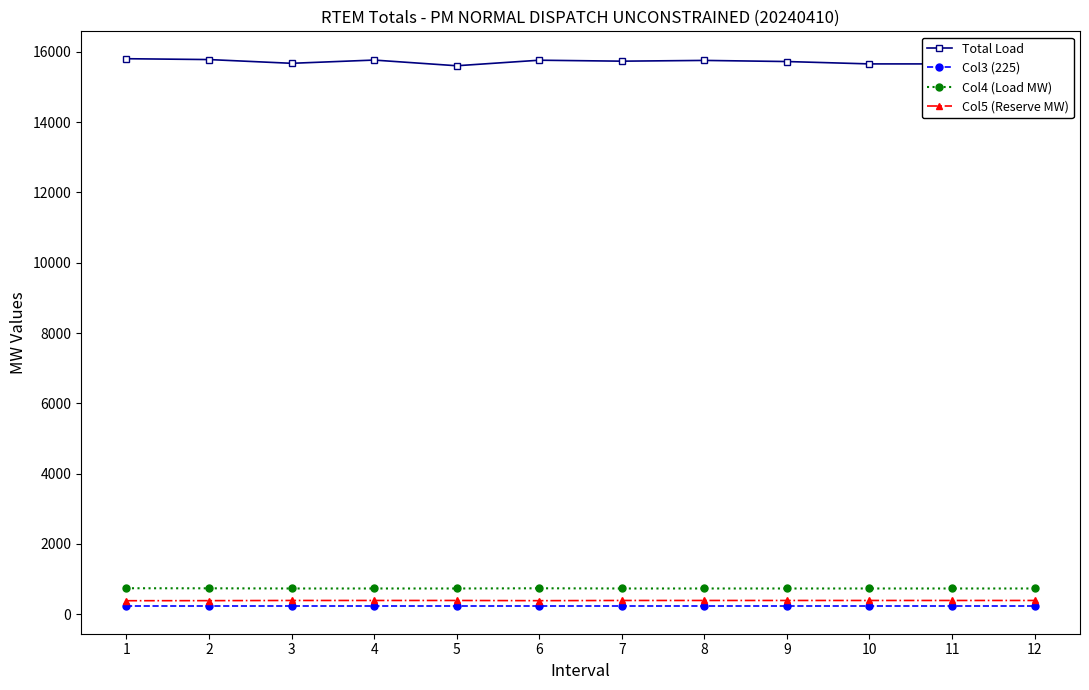

What is the smallest value displayed?

225.0